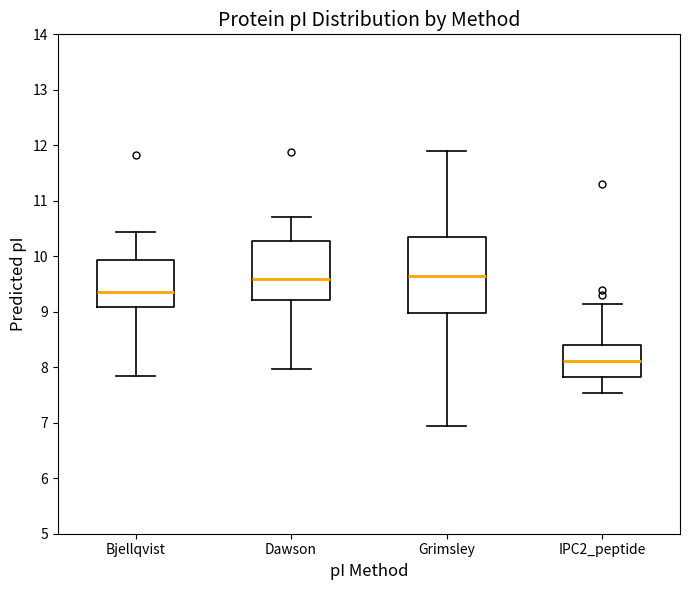

Where is the lower edge of the box for Bjellqvist on the y-axis? The values are not printed on the chart, so give them approximately, as read against the axis.

9.1